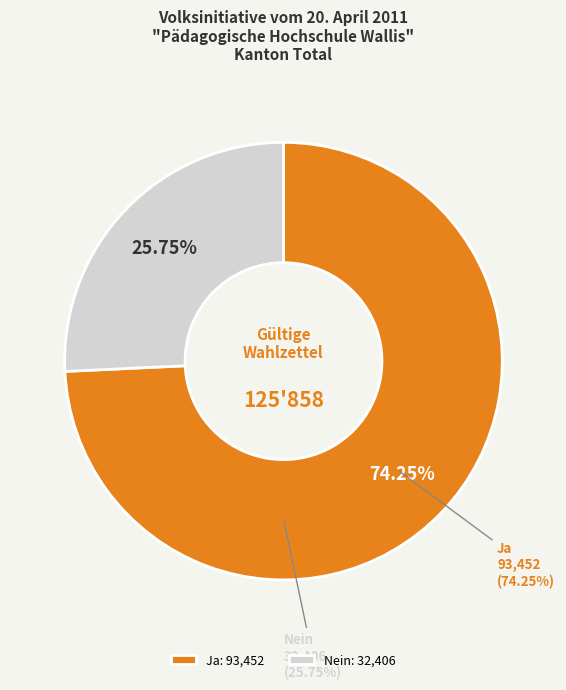

Is there any slice that represents more than half of the pie?

Yes